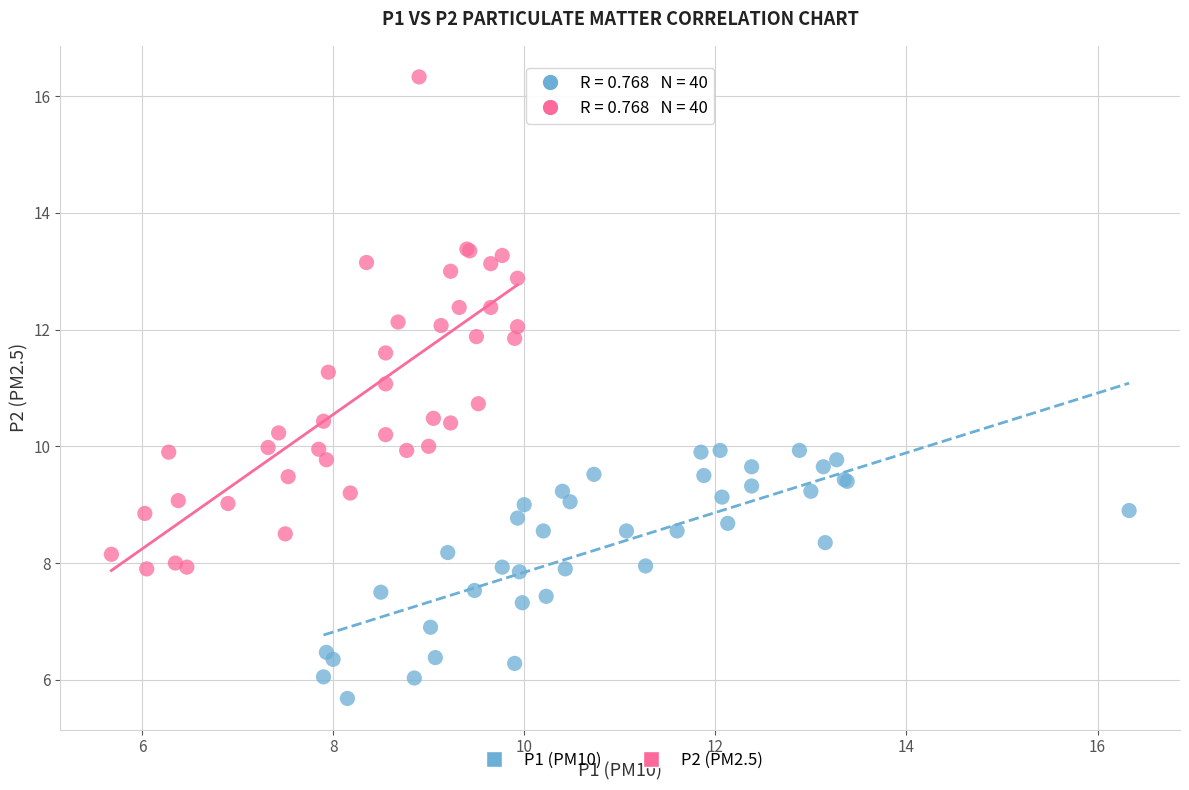

Which series has the largest Y range (max minus min)?

P2 (PM2.5)